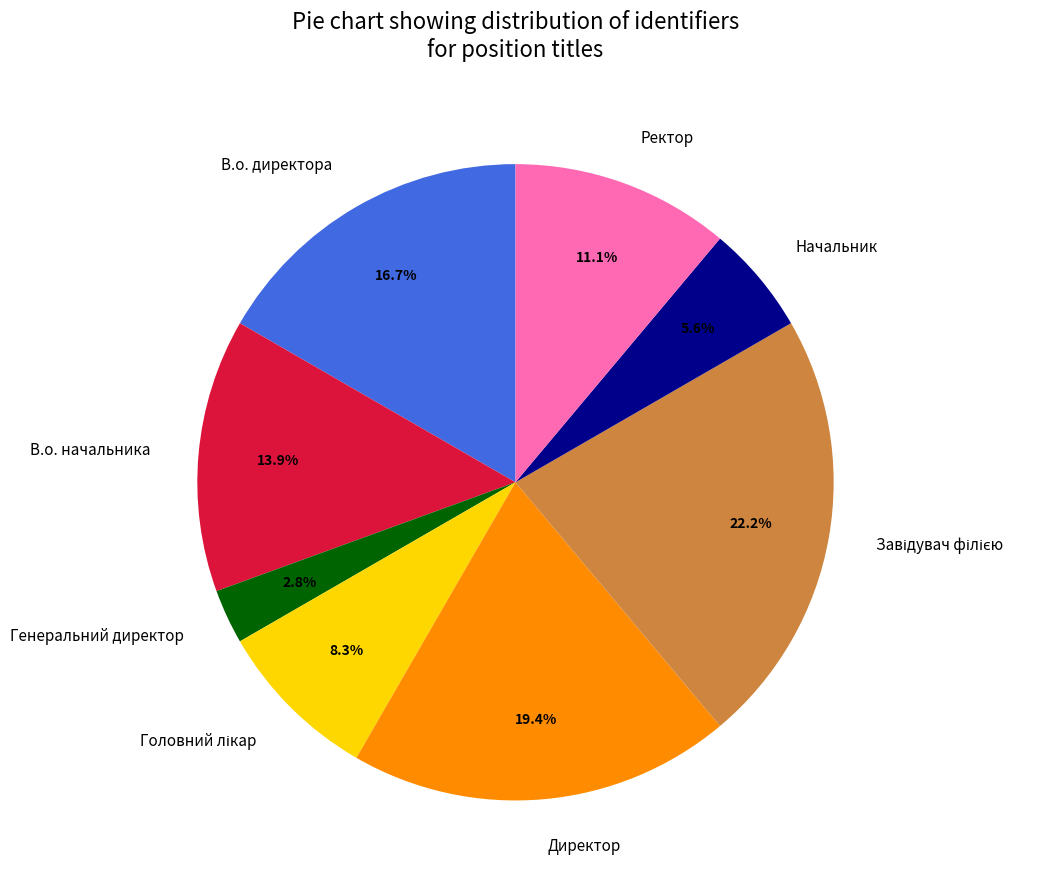

How many slices are in this pie chart?

8